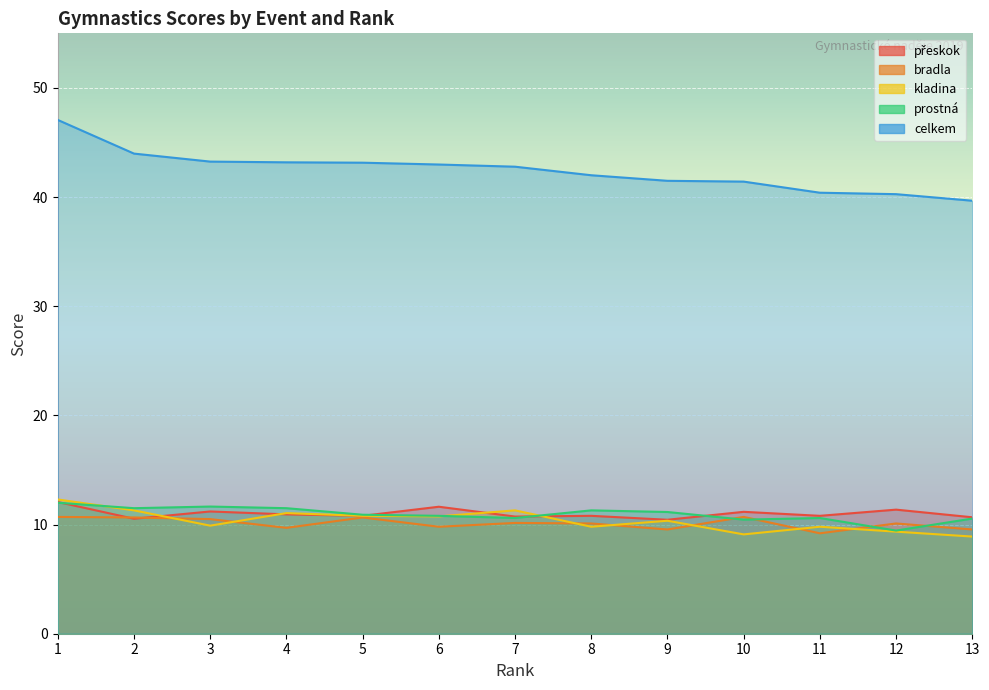

The bradla series shows 15.8 at 10. True or false?

False